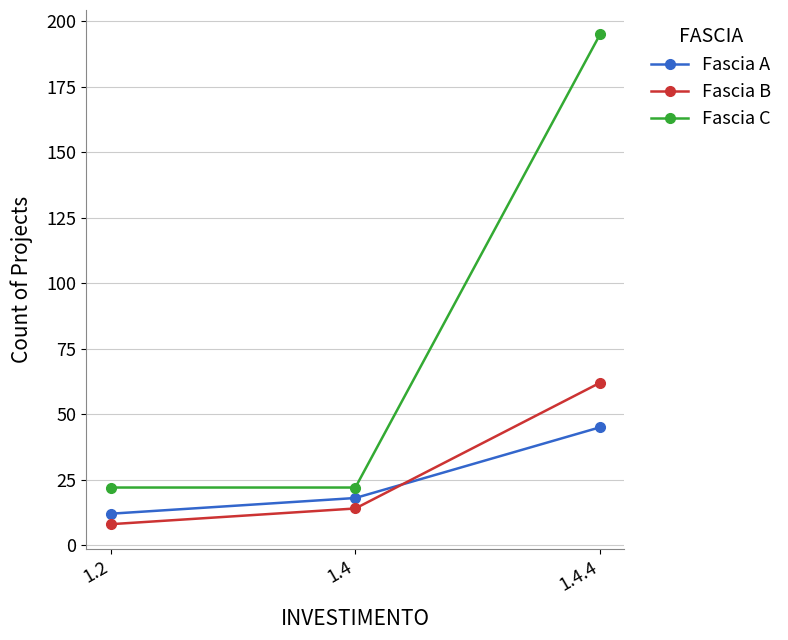

What position from the left is 1.4.4?

3